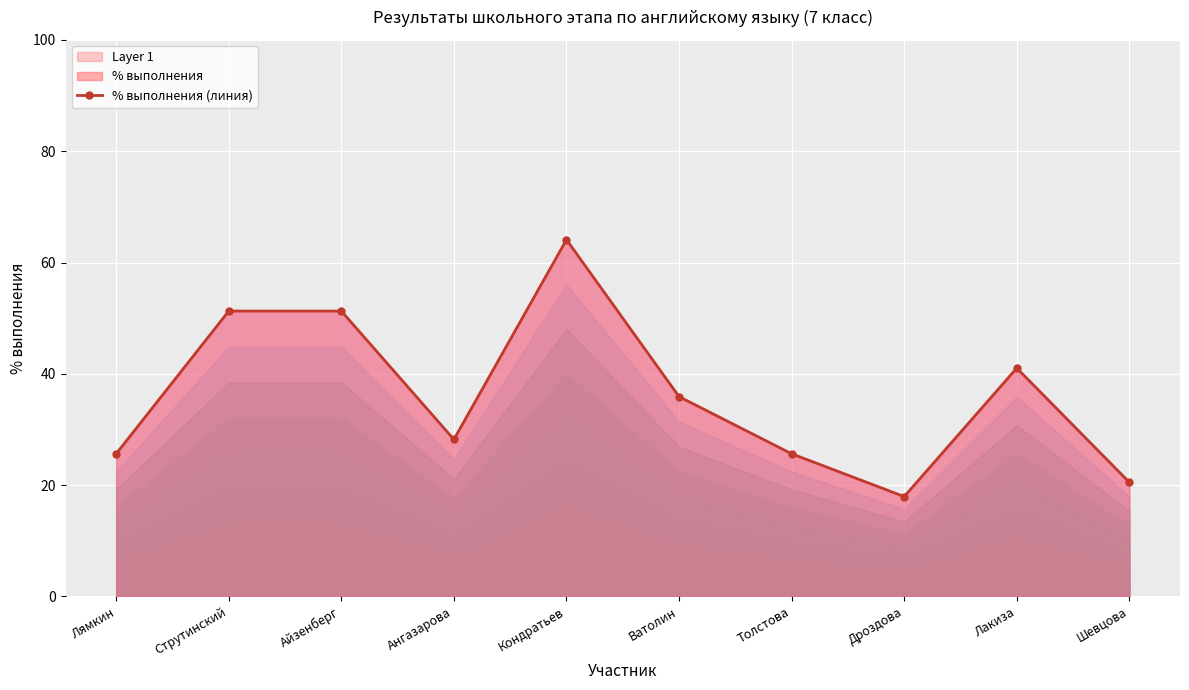

How many interior local peaks (higher than both neighbors) does the data have?

2